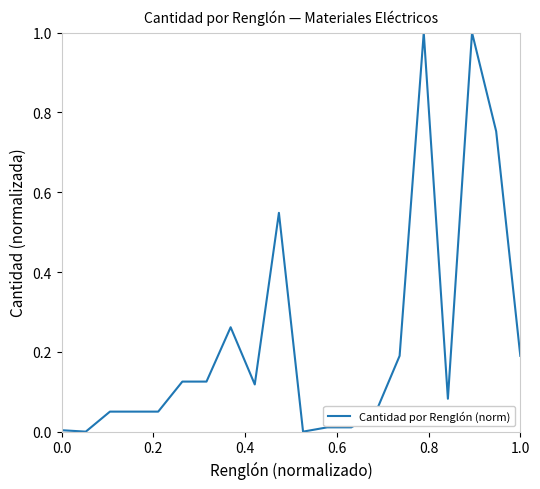

What is the difference between the second highest and minimum values?

1.0